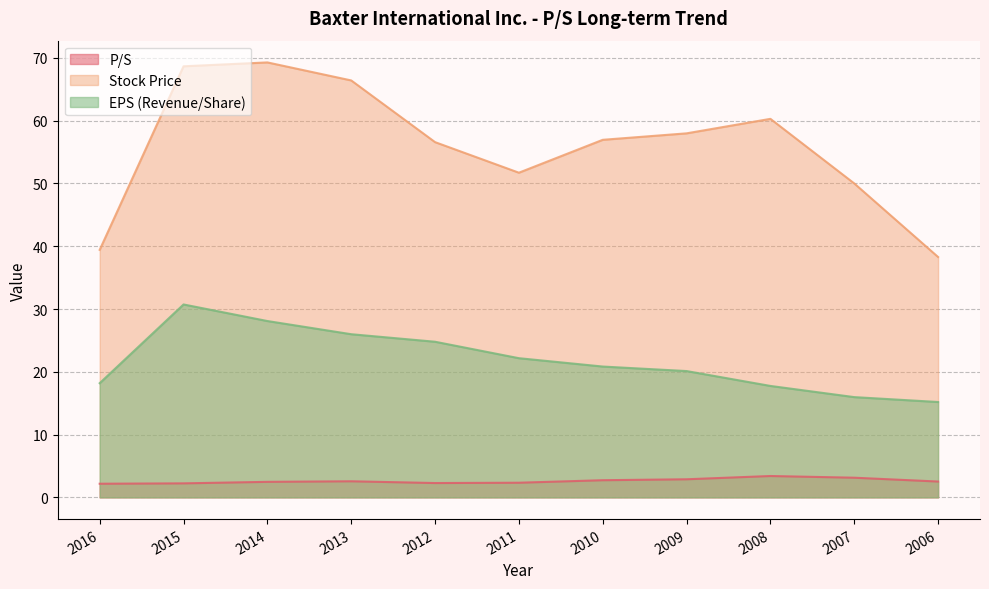

Reading right to left, what are all the values shown in this chart?

P/S: 2.5	3.1	3.4	2.9	2.7	2.3	2.3	2.6	2.5	2.2	2.2
Stock Price: 38.3	50.0	60.3	58.0	57.0	51.7	56.6	66.4	69.3	68.7	39.4
EPS (Revenue/Share): 15.2	16.0	17.8	20.1	20.8	22.2	24.8	26.0	28.1	30.7	18.2